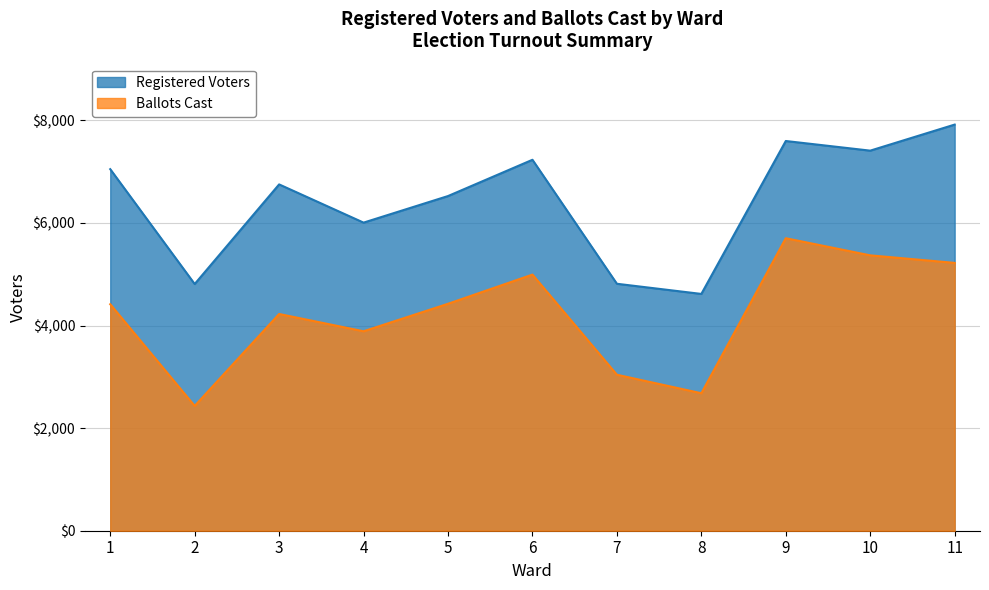

Does the chart display data point markers on the line(s)?

No